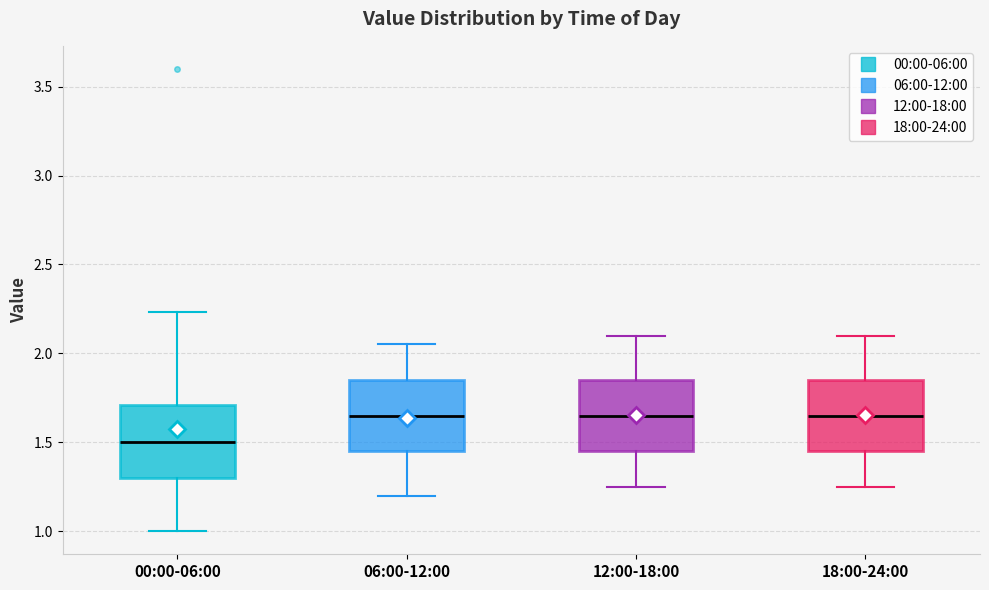

Reading left to right, read every box against the y-axis: the position of its median line, the range the box covers, and the ends of its whiskers. The values are not printed on the chart, so give them approximately, as read against the axis.

00:00-06:00: median 1.50, box 1.30 to 1.70, whiskers 1.00 to 2.25
06:00-12:00: median 1.65, box 1.45 to 1.85, whiskers 1.20 to 2.05
12:00-18:00: median 1.65, box 1.45 to 1.85, whiskers 1.25 to 2.10
18:00-24:00: median 1.65, box 1.45 to 1.85, whiskers 1.25 to 2.10